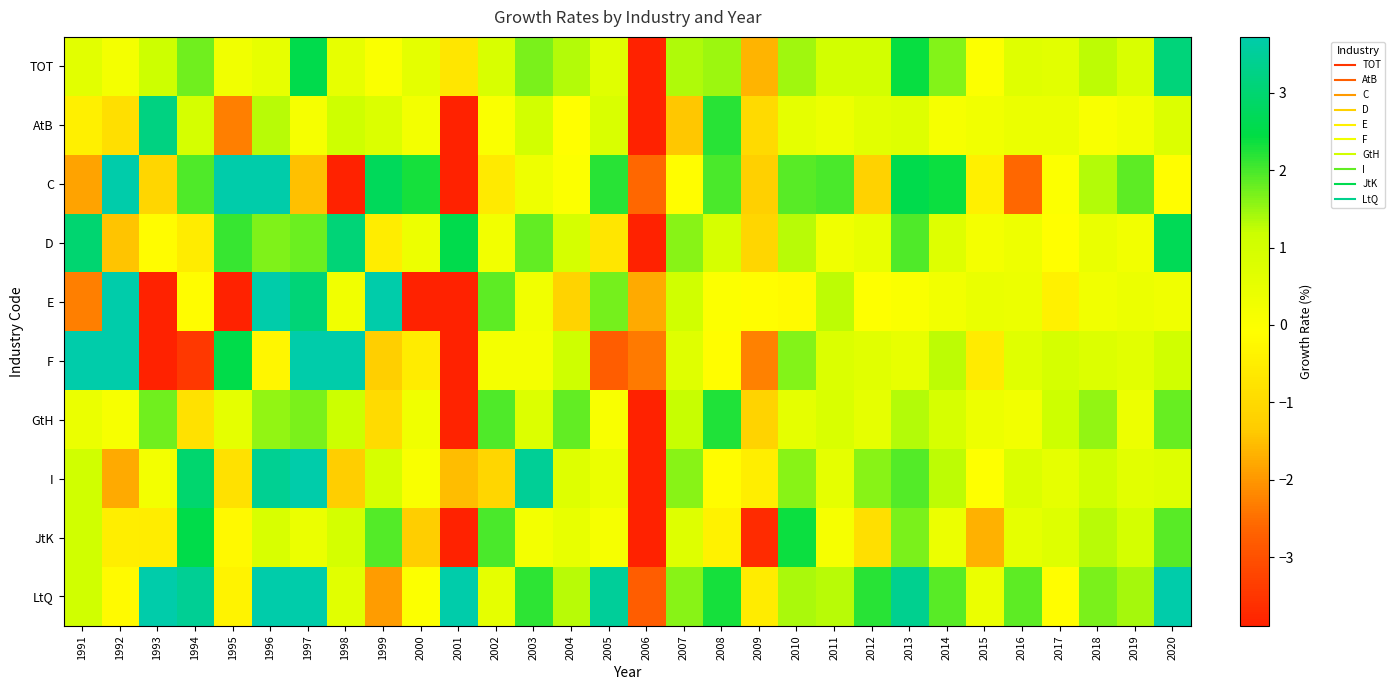

Reading right to left, what are all the values shown in this chart?

TOT: 2020=3.1	2019=0.9	2018=1.3	2017=0.6	2016=0.7	2015=0.0	2014=1.6	2013=2.4	2012=1.0	2011=1.0	2010=1.4	2009=-1.6	2008=1.5	2007=1.4	2006=-5.2	2005=0.7	2004=1.3	2003=1.7	2002=0.9	2001=-0.7	2000=0.6	1999=0.0	1998=0.5	1997=2.5	1996=0.5	1995=0.2	1994=1.8	1993=1.2	1992=0.2	1991=0.6
AtB: 2020=0.8	2019=0.2	2018=0.0	2017=0.4	2016=0.4	2015=0.3	2014=0.2	2013=0.7	2012=0.6	2011=0.3	2010=0.5	2009=-1.0	2008=2.2	2007=-1.4	2006=-7.3	2005=0.9	2004=-0.1	2003=1.0	2002=0.0	2001=-4.4	2000=0.2	1999=0.8	1998=1.1	1997=0.2	1996=1.3	1995=-2.3	1994=0.9	1993=3.2	1992=-0.9	1991=-0.4
C: 2020=-0.1	2019=1.9	2018=1.3	2017=-0.0	2016=-2.6	2015=-0.4	2014=2.4	2013=2.5	2012=-1.2	2011=2.0	2010=1.9	2009=-1.2	2008=2.0	2007=-0.1	2006=-2.6	2005=2.2	2004=-0.0	2003=0.3	2002=-0.6	2001=-6.2	2000=2.3	1999=2.7	1998=-8.7	1997=-1.5	1996=3.7	1995=11.6	1994=2.0	1993=-1.1	1992=6.7	1991=-1.8
D: 2020=2.7	2019=0.2	2018=0.4	2017=-0.1	2016=0.3	2015=0.2	2014=0.7	2013=1.9	2012=0.5	2011=0.3	2010=1.3	2009=-1.1	2008=0.9	2007=1.6	2006=-4.9	2005=-0.7	2004=0.9	2003=1.8	2002=0.2	2001=2.6	2000=0.3	1999=-0.5	1998=3.1	1997=1.8	1996=1.7	1995=2.1	1994=-0.5	1993=-0.1	1992=-1.4	1991=3.0
E: 2020=0.3	2019=0.4	2018=0.3	2017=-0.4	2016=0.4	2015=0.4	2014=0.2	2013=0.0	2012=-0.1	2011=1.3	2010=-0.2	2009=-0.1	2008=-0.0	2007=1.1	2006=-1.8	2005=1.7	2004=-1.2	2003=0.3	2002=1.9	2001=-5.1	2000=-22.9	1999=41.4	1998=0.3	1997=3.1	1996=7.9	1995=-6.6	1994=-0.2	1993=-18.0	1992=8.8	1991=-2.3
F: 2020=1.1	2019=0.6	2018=0.8	2017=0.9	2016=0.7	2015=-0.6	2014=1.3	2013=0.5	2012=0.6	2011=0.8	2010=1.6	2009=-2.3	2008=-0.1	2007=0.7	2006=-2.3	2005=-2.8	2004=1.1	2003=0.2	2002=0.2	2001=-6.5	2000=-0.5	1999=-1.2	1998=4.3	1997=7.3	1996=-0.3	1995=2.5	1994=-3.4	1993=-4.6	1992=12.2	1991=4.7
GtH: 2020=1.8	2019=0.3	2018=1.5	2017=1.1	2016=0.2	2015=0.3	2014=0.9	2013=1.3	2012=0.5	2011=0.9	2010=0.5	2009=-1.2	2008=2.2	2007=1.2	2006=-8.8	2005=0.1	2004=1.8	2003=0.8	2002=1.9	2001=-3.8	2000=0.3	1999=-1.0	1998=1.2	1997=1.7	1996=1.5	1995=0.5	1994=-0.8	1993=1.7	1992=0.1	1991=0.4
I: 2020=0.7	2019=0.6	2018=1.0	2017=0.5	2016=0.8	2015=-0.1	2014=1.3	2013=1.9	2012=1.6	2011=0.5	2010=1.6	2009=-0.5	2008=-0.2	2007=1.6	2006=-6.8	2005=0.4	2004=0.7	2003=3.5	2002=-1.1	2001=-1.5	2000=0.1	1999=0.9	1998=-1.3	1997=4.3	1996=3.4	1995=-0.8	1994=3.0	1993=0.2	1992=-1.8	1991=1.1
JtK: 2020=1.9	2019=1.0	2018=1.3	2017=0.7	2016=0.5	2015=-1.7	2014=0.4	2013=1.7	2012=-0.9	2011=0.1	2010=2.4	2009=-3.7	2008=-0.4	2007=0.7	2006=-5.2	2005=0.1	2004=0.5	2003=0.2	2002=2.0	2001=-3.9	2000=-1.3	1999=1.9	1998=1.0	1997=0.4	1996=0.9	1995=-0.2	1994=2.5	1993=-0.5	1992=-0.5	1991=1.1
LtQ: 2020=6.2	2019=1.4	2018=1.7	2017=-0.1	2016=1.9	2015=0.4	2014=1.9	2013=3.4	2012=2.2	2011=1.3	2010=1.4	2009=-0.6	2008=2.3	2007=1.6	2006=-2.8	2005=3.5	2004=1.3	2003=2.2	2002=0.6	2001=5.5	2000=-0.0	1999=-1.9	1998=0.7	1997=4.3	1996=4.1	1995=-0.4	1994=3.4	1993=4.1	1992=-0.2	1991=1.1